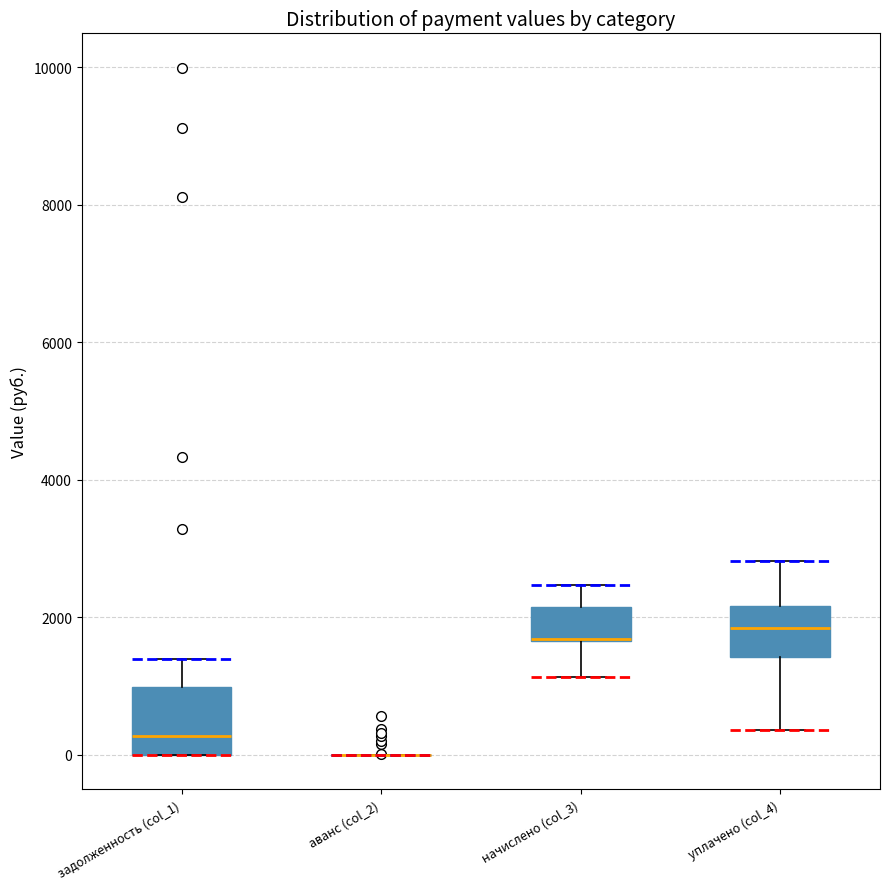

Reading left to right, read every box against the y-axis: the position of its median line, the range the box covers, and the ends of its whiskers. The values are not printed on the chart, so give them approximately, as read against the axis.

задолженность (col_1): median 200, box 0 to 1000, whiskers 0 to 1400
аванс (col_2): box collapsed to a line at 0, whiskers 0 to 0
начислено (col_3): median 1600 (drawn on the box's lower edge), box 1600 to 2200, whiskers 1200 to 2400
уплачено (col_4): median 1800, box 1400 to 2200, whiskers 400 to 2800